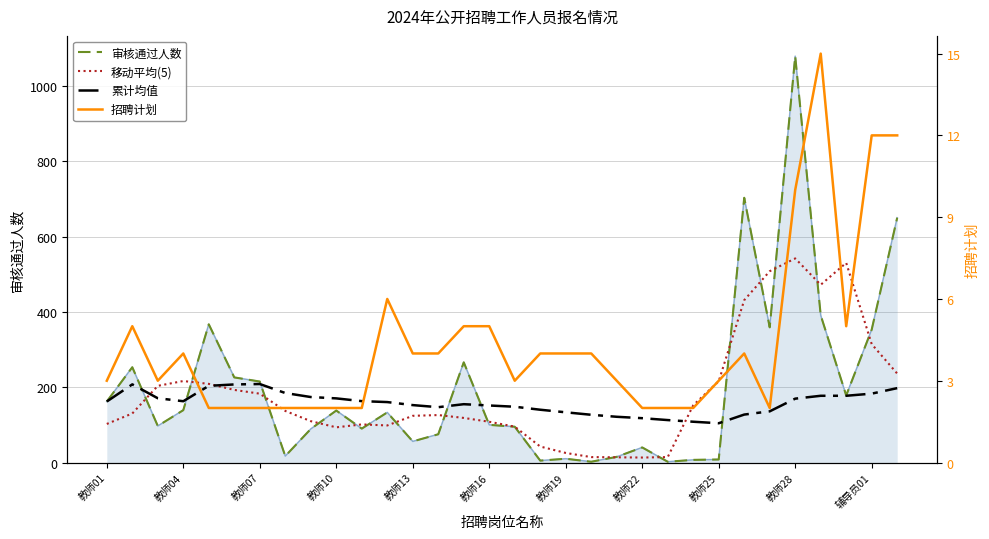

How many interior local valleys does the 移动平均(5) series have?

4